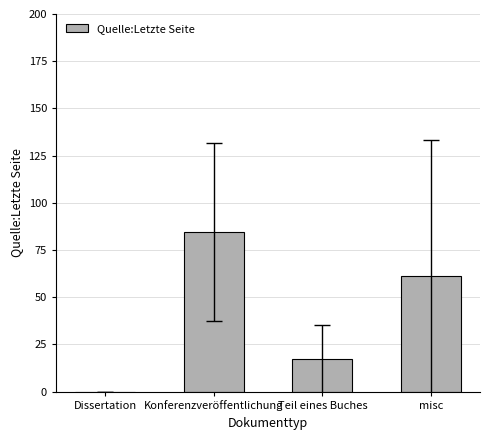

What is the change in value from Konferenzveröffentlichung to misc?

-23.5